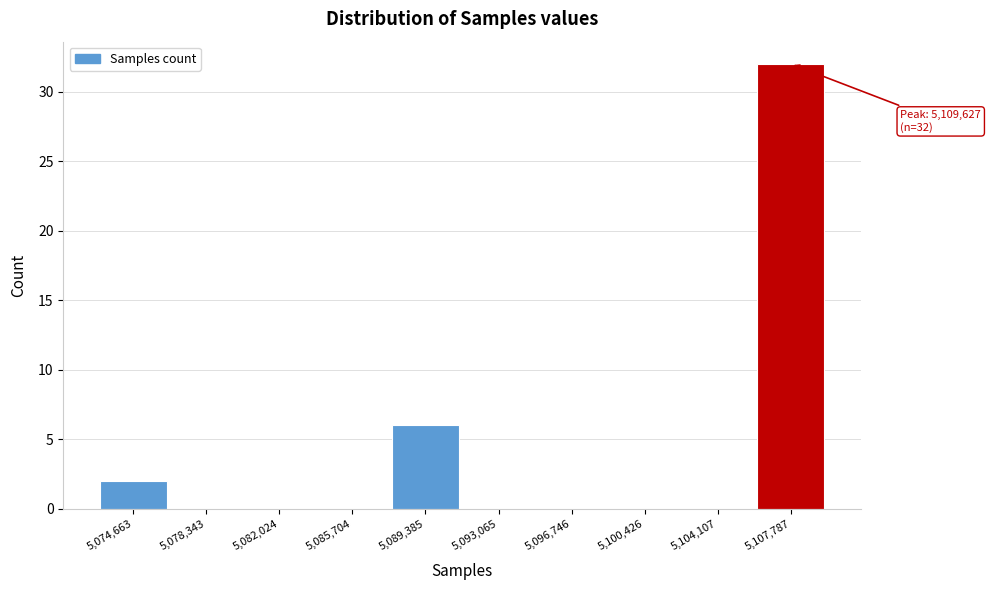

Reading left to right, extract all data points from this chart.

5,074,663=2	5,078,343=0	5,082,024=0	5,085,704=0	5,089,385=6	5,093,065=0	5,096,746=0	5,100,426=0	5,104,107=0	5,107,787=32